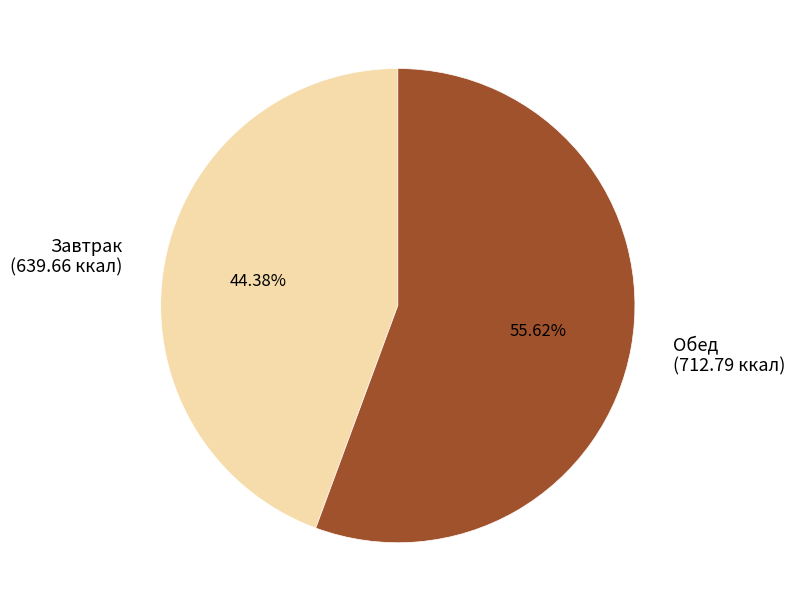

Rank the categories by value from highest to lowest.

Обед, Завтрак